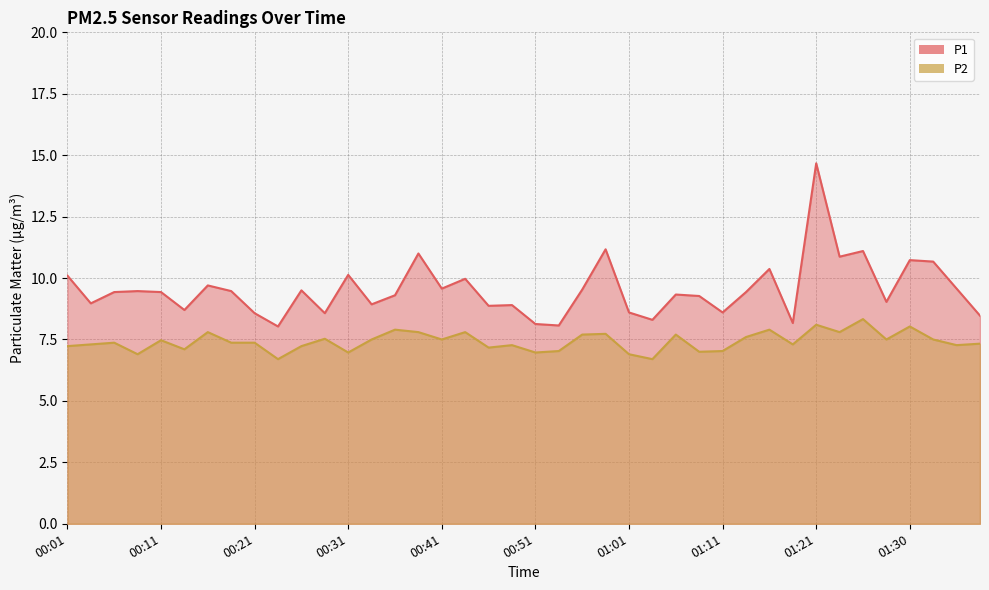

What is the sum of the P1 values at 00:16 and 01:23?

20.6